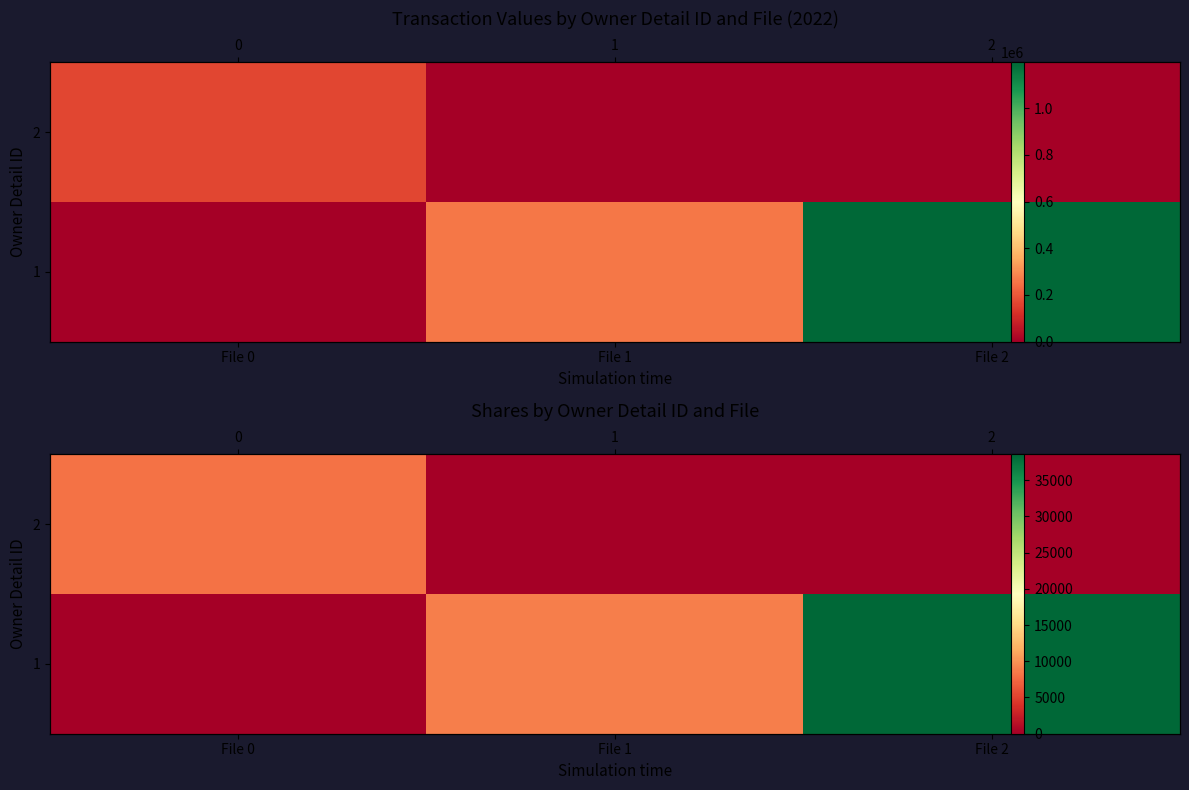

Between File 0 and File 1, which series saw the biggest shift?

1